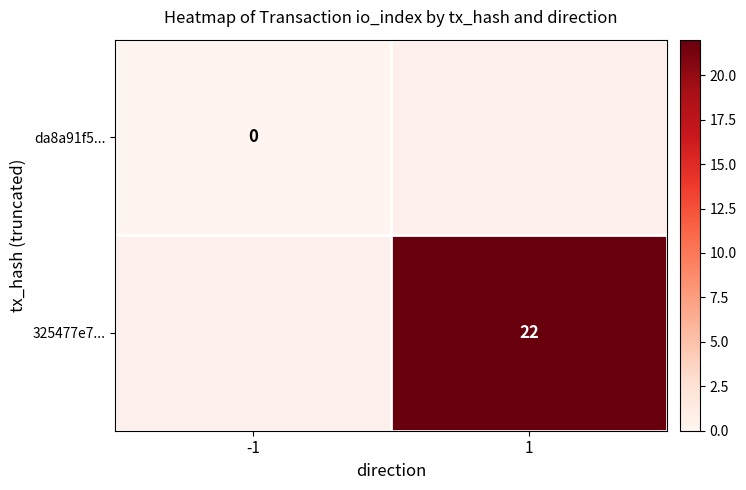

Between -1 and 1, which series saw the biggest shift?

325477e7...